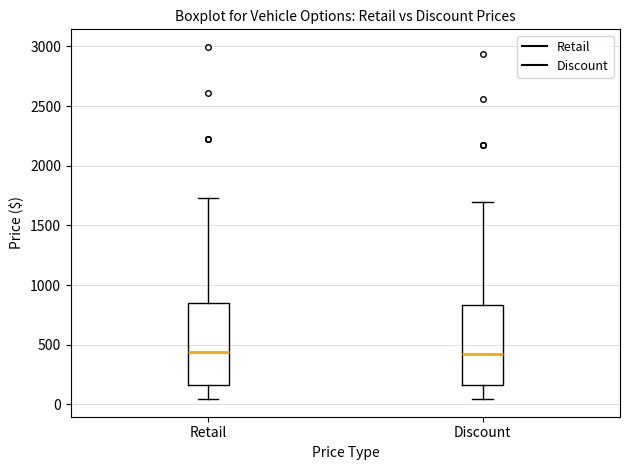

Reading left to right, read every box against the y-axis: the position of its median line, the range the box covers, and the ends of its whiskers. The values are not printed on the chart, so give them approximately, as read against the axis.

Retail: median 450, box 150 to 850, whiskers 50 to 1750
Discount: median 450, box 150 to 850, whiskers 50 to 1700